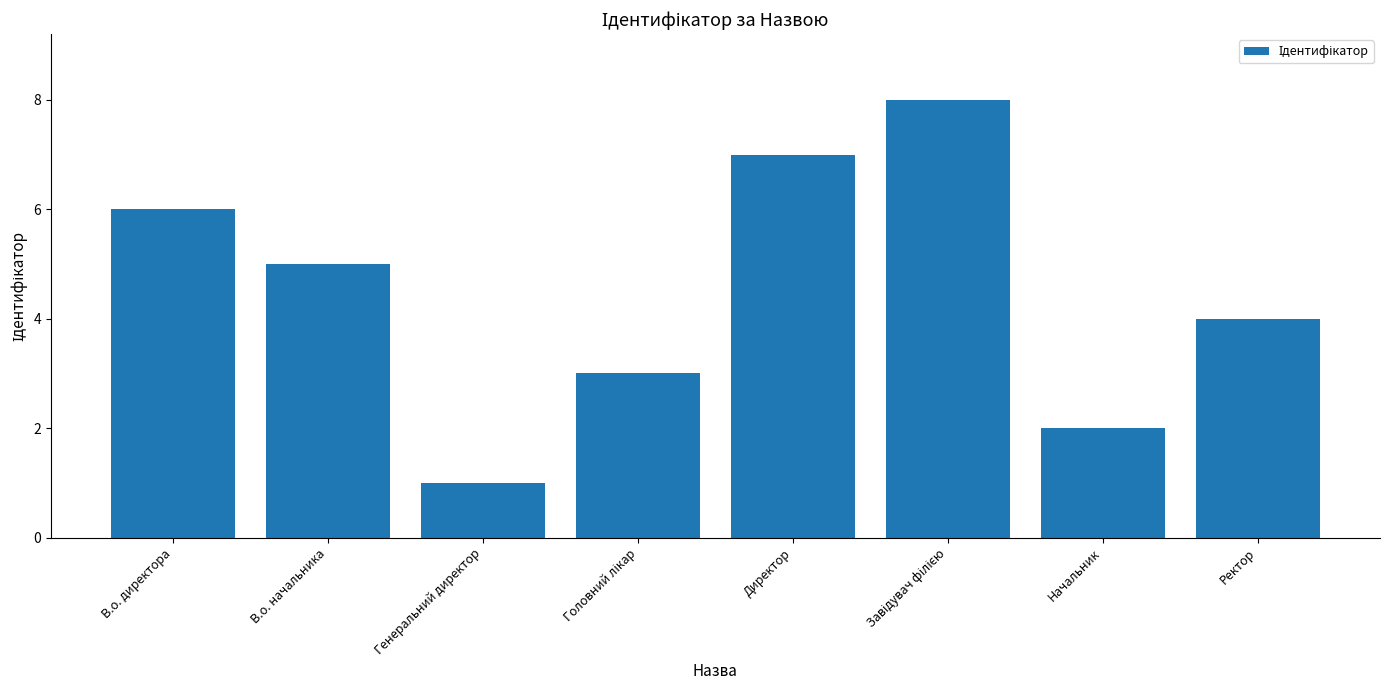

Reading left to right, list all the values displayed in this chart.

6	5	1	3	7	8	2	4